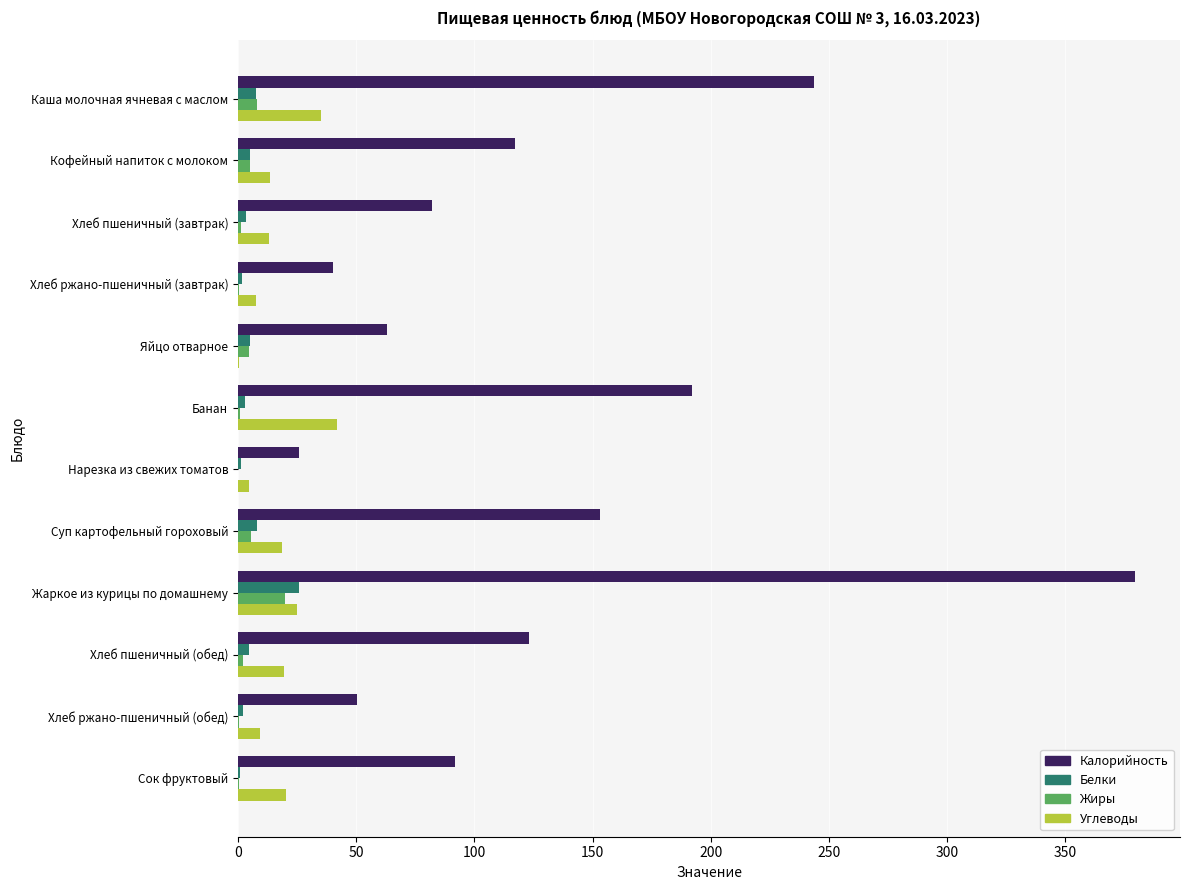

How many distinct data groups are displayed?

4